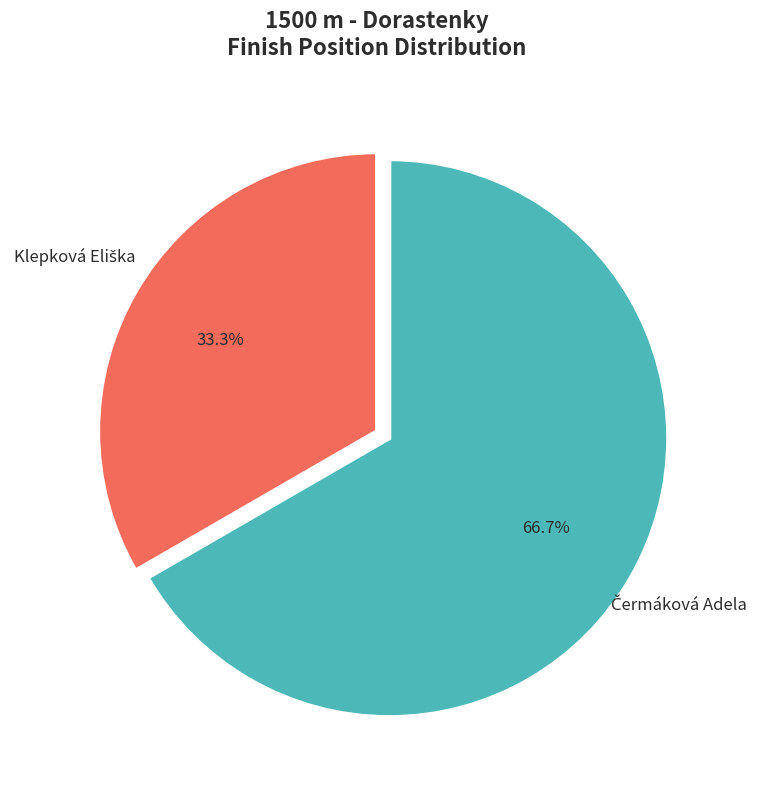

How many slices are in this pie chart?

2